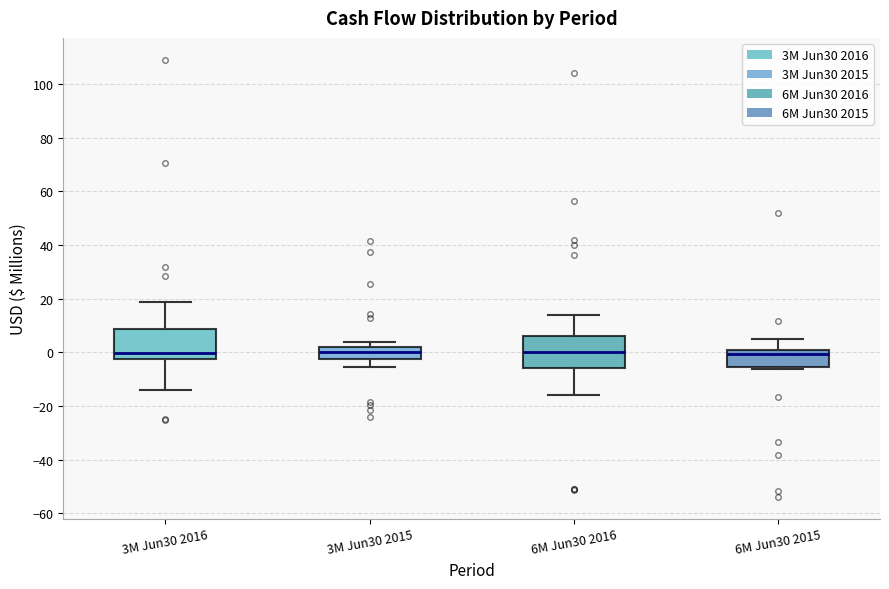

Reading left to right, transcribe this box plot: for each box, give where its median line is, the range the box spans, and where its two whiskers end, as read against the y-axis. The values are not printed on the chart, so give them approximately, as read against the axis.

3M Jun30 2016: median 0, box -2 to 8, whiskers -14 to 18
3M Jun30 2015: median 0, box -2 to 2, whiskers -6 to 4
6M Jun30 2016: median 0, box -6 to 6, whiskers -16 to 14
6M Jun30 2015: median 0 (just below the box's upper edge), box -6 to 0, whiskers -6 (just below the box's lower edge) to 6